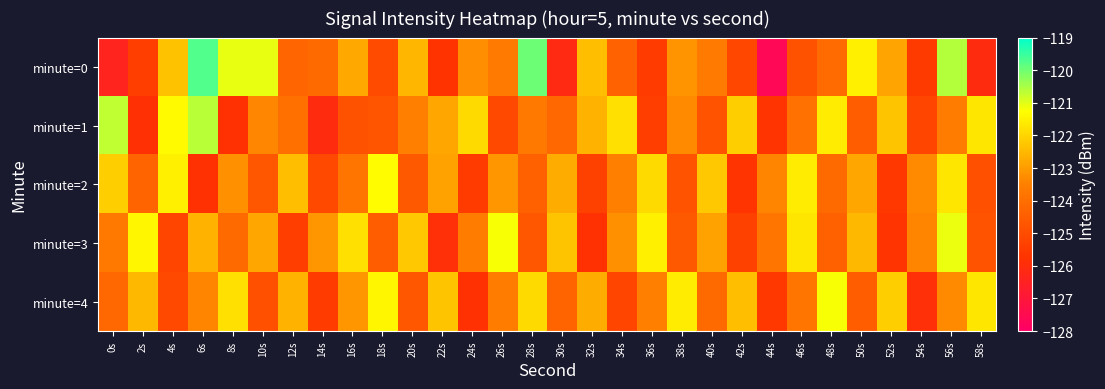

Reading right to left, list all the values displayed in this chart.

minute=0: 58s=-126.1	56s=-120.6	54s=-125.5	52s=-122.8	50s=-121.5	48s=-124.1	46s=-124.8	44s=-127.6	42s=-125.1	40s=-123.7	38s=-123.1	36s=-125.5	34s=-124.4	32s=-122.4	30s=-126.1	28s=-120.0	26s=-123.7	24s=-123.2	22s=-125.7	20s=-122.5	18s=-125.0	16s=-122.8	14s=-124.1	12s=-124.3	10s=-121.1	8s=-121.1	6s=-119.7	4s=-122.3	2s=-125.4	0s=-126.4
minute=1: 58s=-121.7	56s=-123.6	54s=-125.2	52s=-122.3	50s=-124.5	48s=-121.6	46s=-123.9	44s=-125.7	42s=-122.1	40s=-124.8	38s=-123.3	36s=-125.4	34s=-121.8	32s=-122.6	30s=-124.2	28s=-123.7	26s=-125.1	24s=-121.9	22s=-122.8	20s=-123.5	18s=-124.7	16s=-124.8	14s=-126.1	12s=-123.9	10s=-123.4	8s=-125.8	6s=-120.6	4s=-121.3	2s=-125.8	0s=-120.7
minute=2: 58s=-124.9	56s=-121.7	54s=-123.3	52s=-125.6	50s=-122.8	48s=-124.1	46s=-121.6	44s=-123.4	42s=-125.7	40s=-122.2	38s=-124.8	36s=-121.9	34s=-123.5	32s=-125.3	30s=-122.7	28s=-124.4	26s=-123.1	24s=-125.5	22s=-122.9	20s=-124.6	18s=-121.3	16s=-123.8	14s=-125.1	12s=-122.4	10s=-124.7	8s=-123.2	6s=-125.8	4s=-121.5	2s=-124.3	0s=-122.1
minute=3: 58s=-124.8	56s=-121.1	54s=-123.4	52s=-125.7	50s=-122.5	48s=-124.4	46s=-121.7	44s=-123.8	42s=-125.3	40s=-122.9	38s=-124.6	36s=-121.5	34s=-123.2	32s=-125.8	30s=-122.3	28s=-124.7	26s=-121.2	24s=-123.6	22s=-125.9	20s=-122.2	18s=-124.5	16s=-121.8	14s=-123.1	12s=-125.4	10s=-122.8	8s=-124.1	6s=-122.6	4s=-125.2	2s=-121.4	0s=-123.7
minute=4: 58s=-121.7	56s=-123.3	54s=-125.9	52s=-122.1	50s=-124.5	48s=-121.2	46s=-123.8	44s=-125.6	42s=-122.4	40s=-124.1	38s=-121.6	36s=-123.5	34s=-125.2	32s=-122.7	30s=-124.3	28s=-121.9	26s=-123.6	24s=-125.8	22s=-122.3	20s=-124.7	18s=-121.4	16s=-123.1	14s=-125.5	12s=-122.6	10s=-124.9	8s=-121.8	6s=-123.4	4s=-125.1	2s=-122.5	0s=-124.2